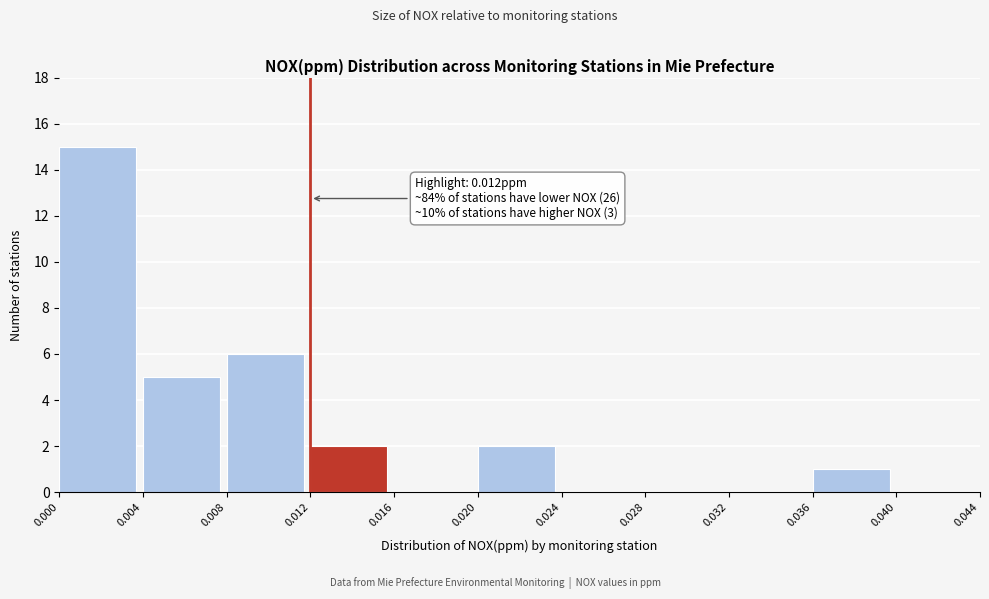

Which range on the x-axis has the tallest bar?

0.000 to 0.004